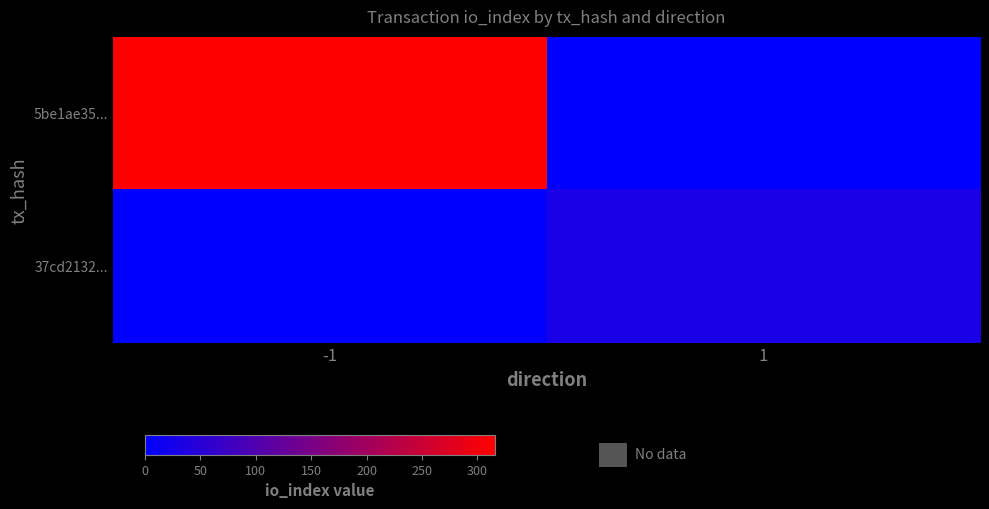

What is the spread (max minus min) of values at -1?

316